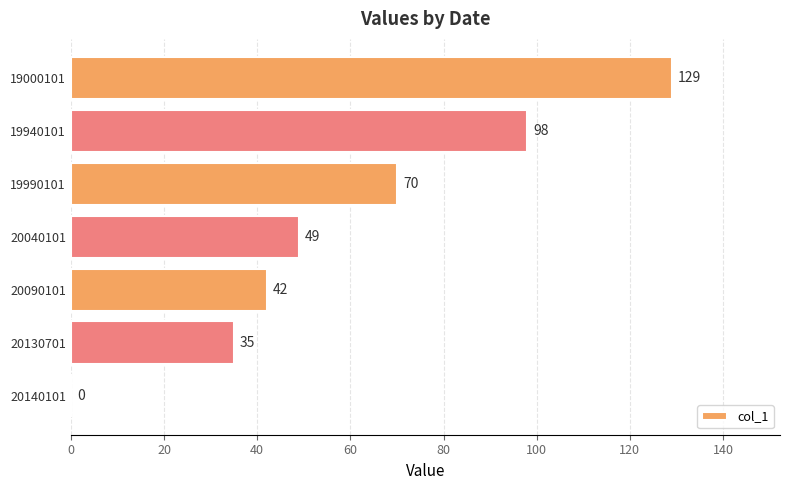

What is the average value?

60